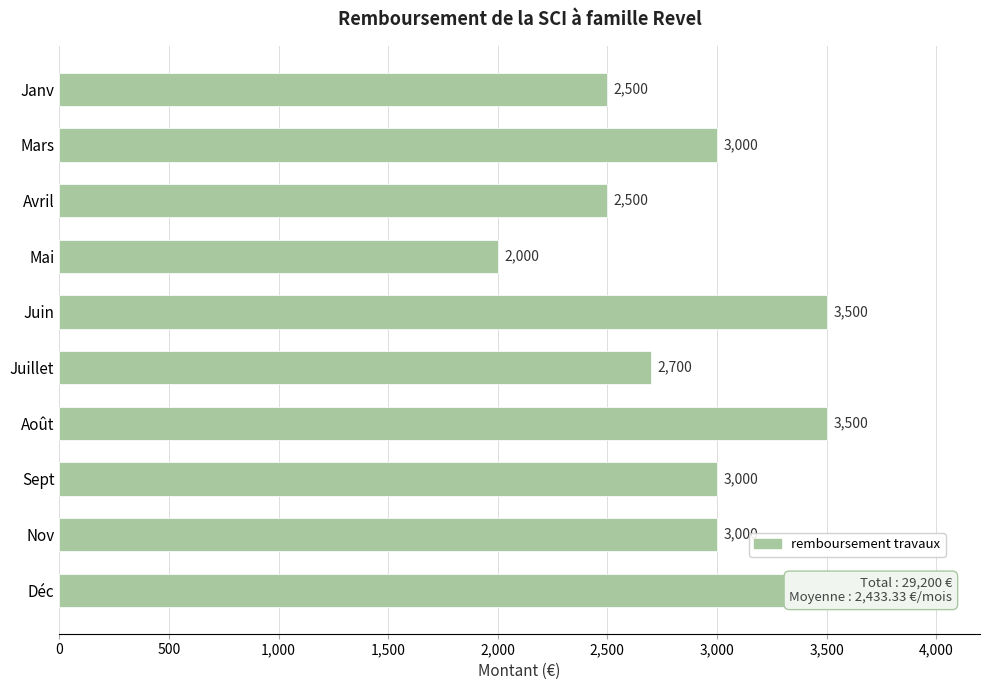

Which has a higher value, Janv or Juin?

Juin